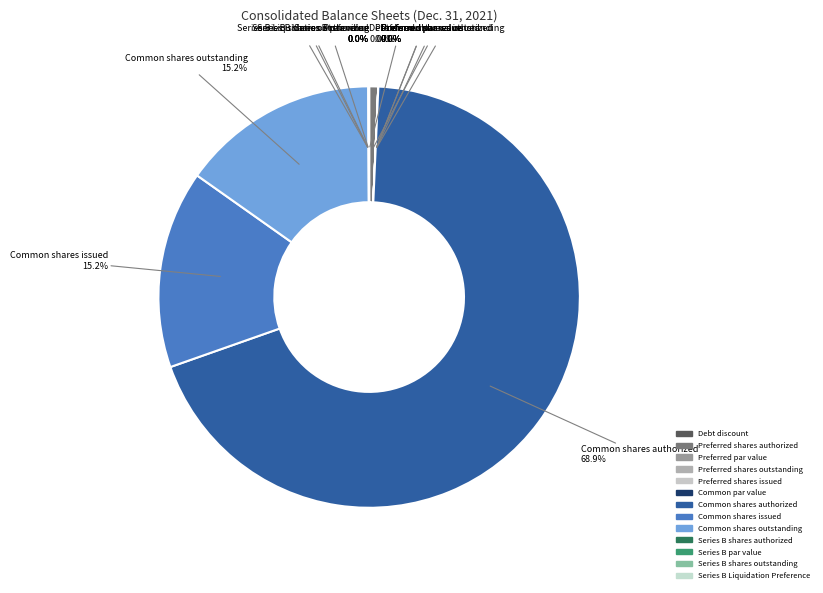

What is the total percentage of Series B shares authorized and Common shares issued?

15.2%